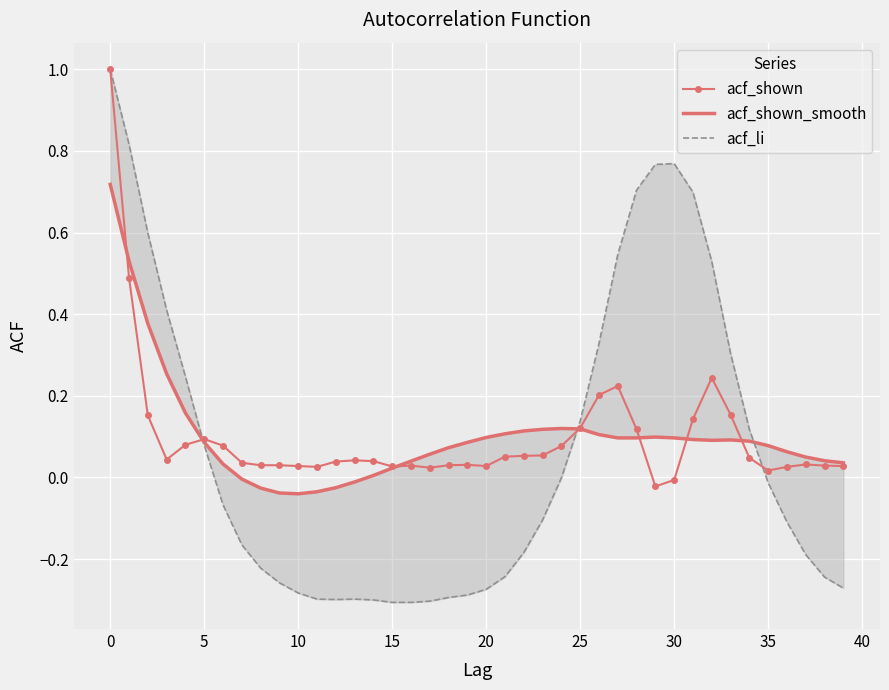

What is the lowest value of the acf_li series?

-0.3